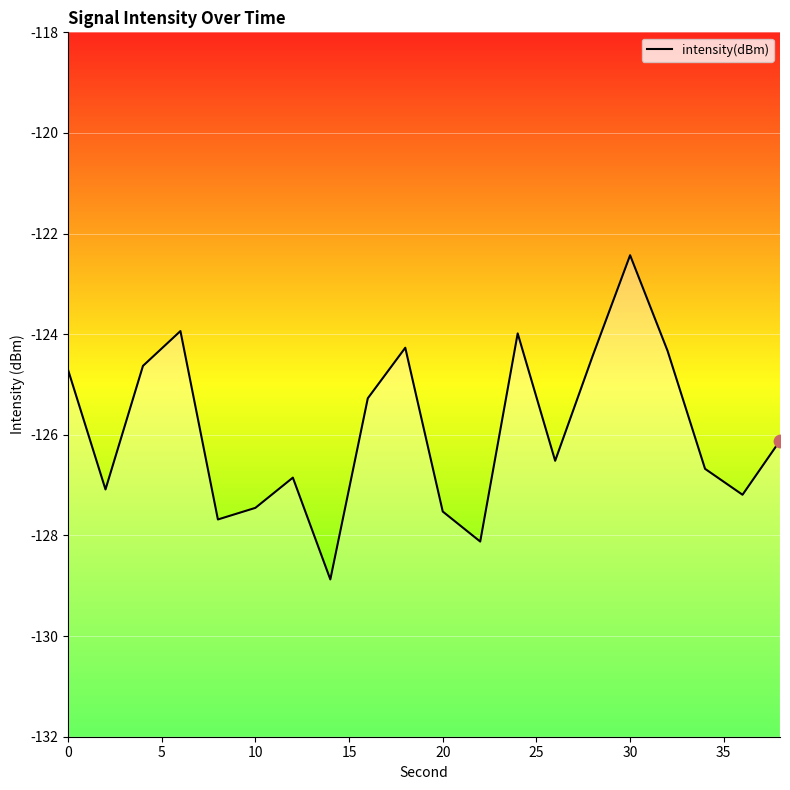

What is the change in value from 0 to 10?

-2.7